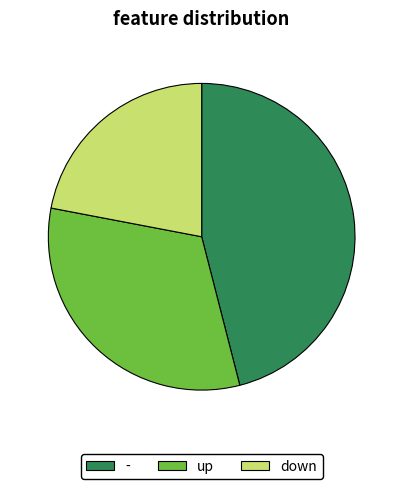

Approximately how many times larger is the value at down compared to -?

0.5